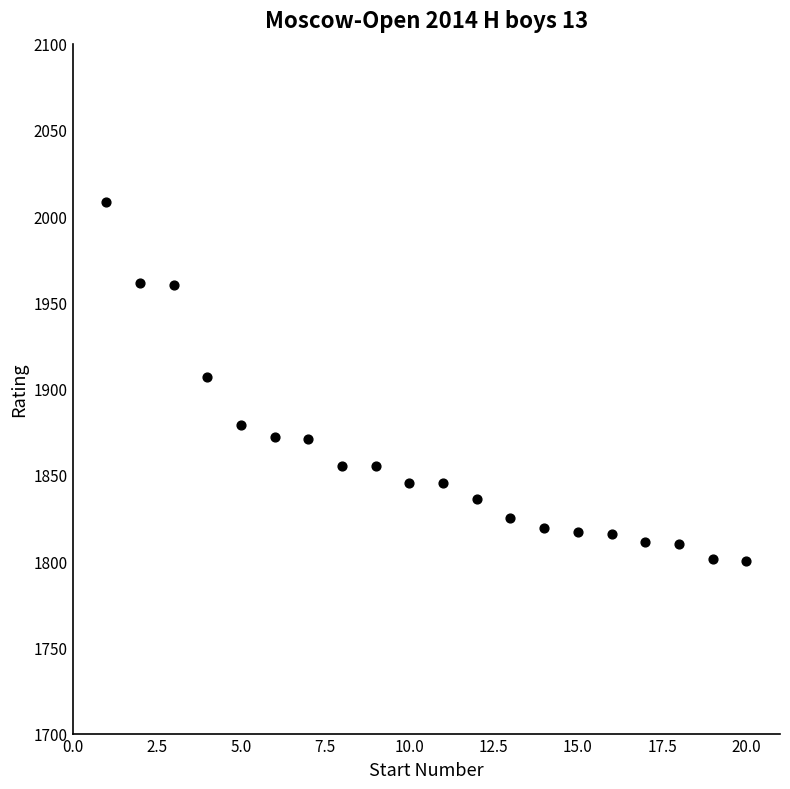

What is the range of X values (max minus min)?

19